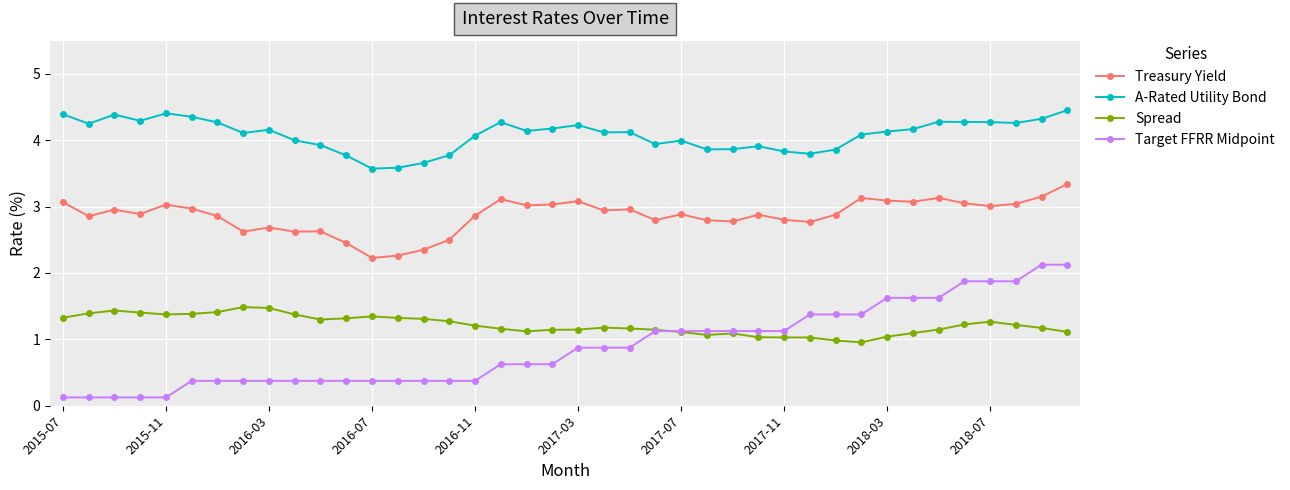

What is the difference between the second highest and minimum values in the Treasury Yield series?

0.9